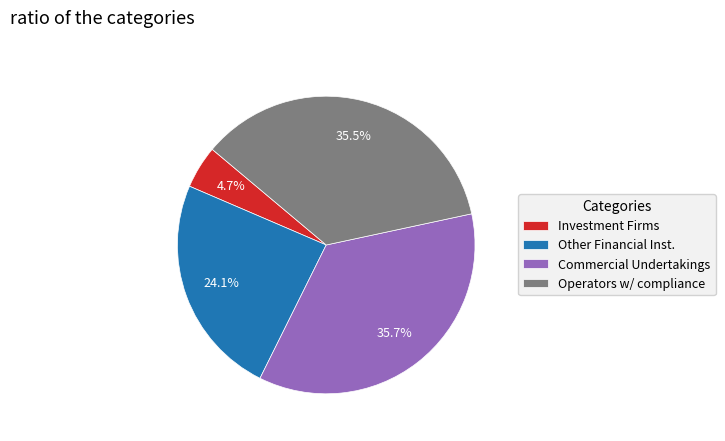

Does any single category account for the majority?

No